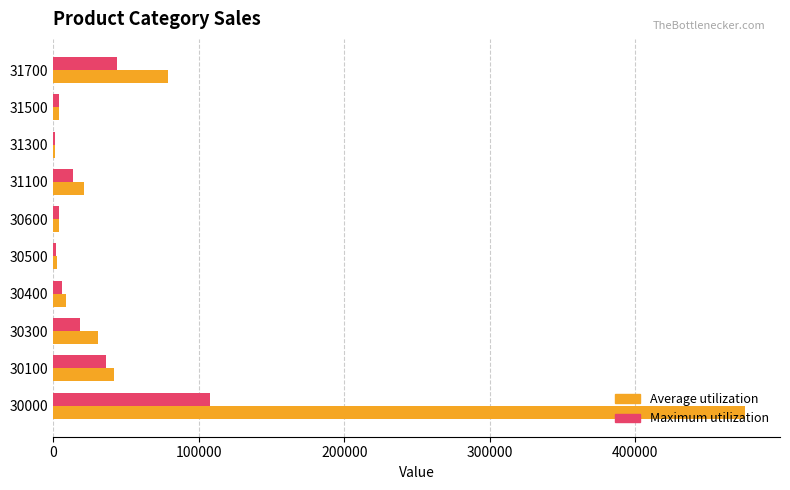

At which category does the chart reach its peak across all series?

30000